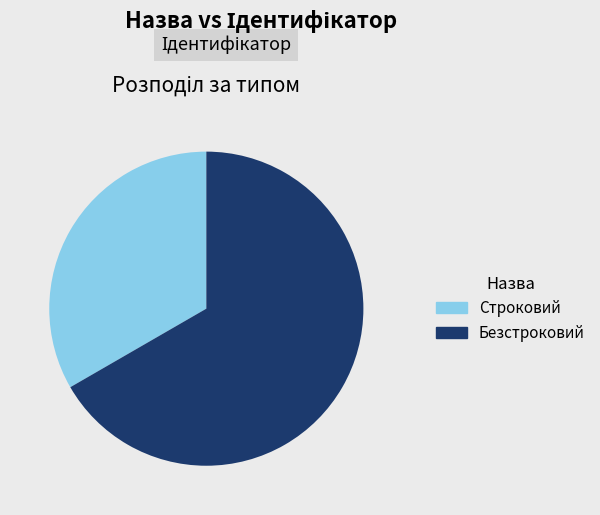

Which category has the biggest portion of the pie?

Безстроковий